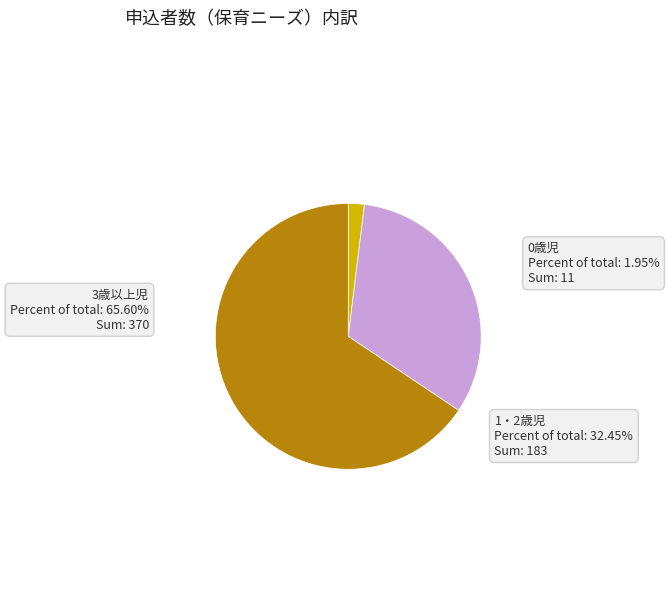

To the nearest percent, what portion does 3歳以上児 represent?

66%